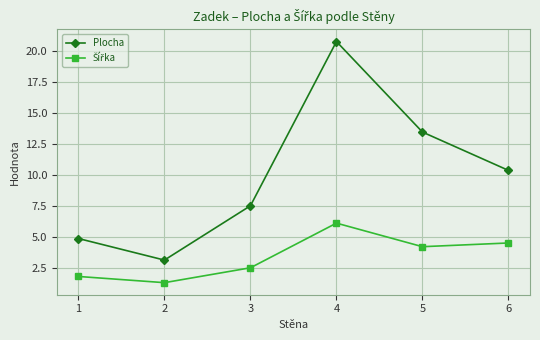

What is the average value of the Plocha series?

10.0